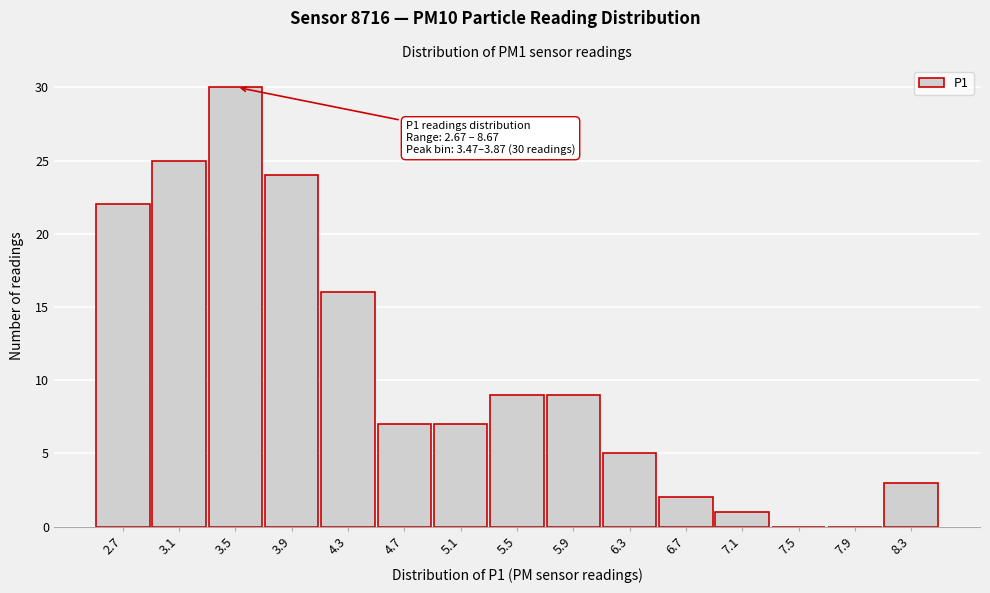

Reading left to right, what are all the values shown in this chart?

2.7=22	3.1=25	3.5=30	3.9=24	4.3=16	4.7=7	5.1=7	5.5=9	5.9=9	6.3=5	6.7=2	7.1=1	7.5=0	7.9=0	8.3=3